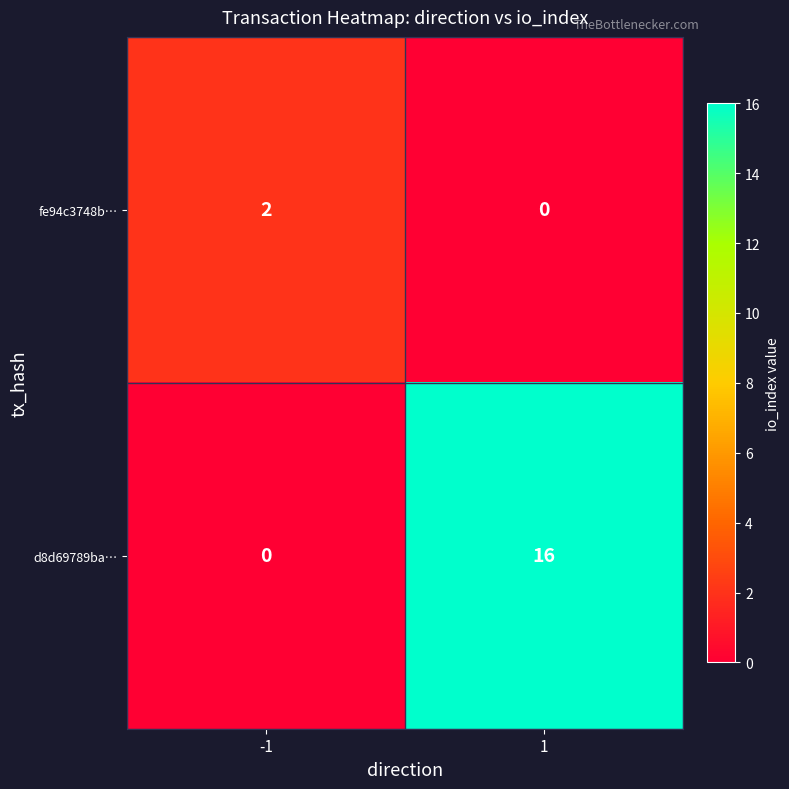

The value of d8d69789ba… at -1 is 0. True or false?

True